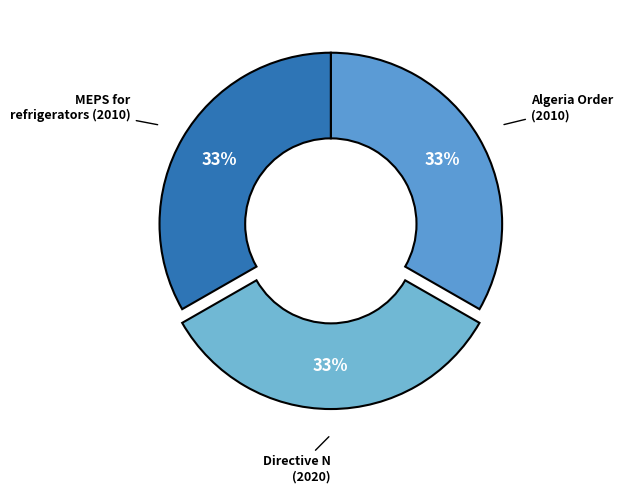

How many slices are in this pie chart?

3